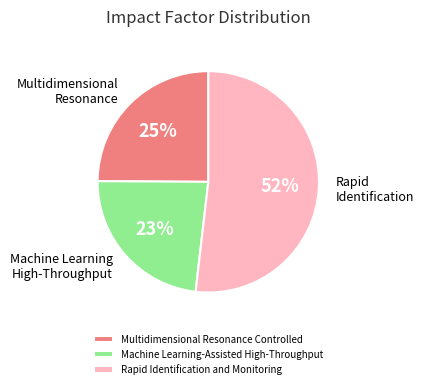

Does Machine Learning-Assisted High-Throughput account for over 50% of the chart?

No